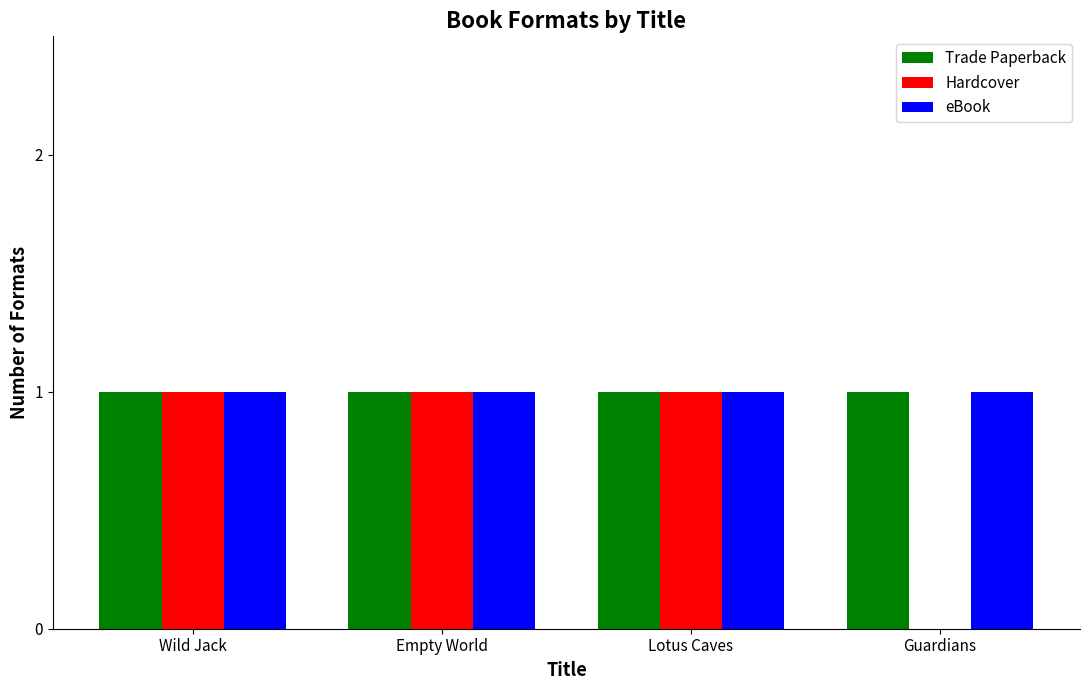

Reading left to right, what are all the values shown in this chart?

Trade Paperback: 1	1	1	1
Hardcover: 1	1	1	0
eBook: 1	1	1	1